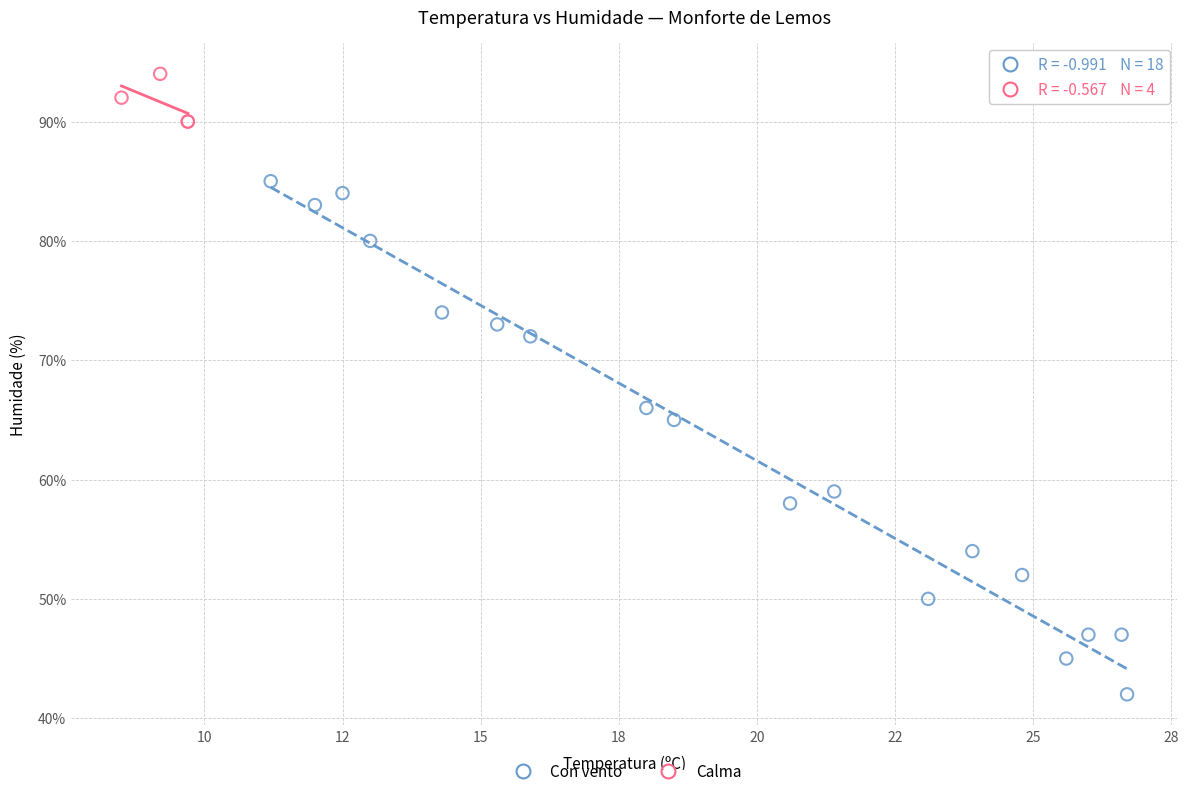

Which series has the widest spread of Y values?

Con vento